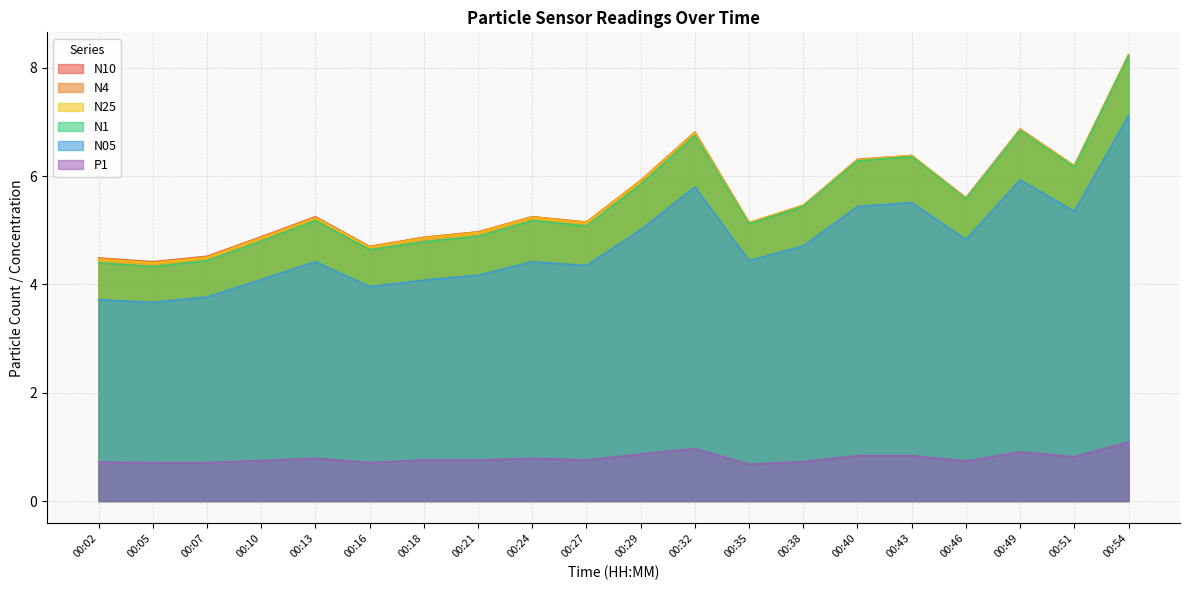

Reading left to right, extract all data points from this chart.

N10: 4.5	4.4	4.5	4.9	5.2	4.7	4.9	5.0	5.2	5.2	5.9	6.8	5.1	5.5	6.3	6.4	5.6	6.9	6.2	8.2
N4: 4.5	4.4	4.5	4.9	5.2	4.7	4.9	5.0	5.2	5.2	5.9	6.8	5.1	5.5	6.3	6.4	5.6	6.9	6.2	8.2
N25: 4.5	4.4	4.5	4.9	5.2	4.7	4.9	5.0	5.2	5.1	5.9	6.8	5.1	5.5	6.3	6.4	5.6	6.9	6.2	8.2
N1: 4.4	4.3	4.4	4.8	5.2	4.6	4.8	4.9	5.2	5.1	5.8	6.8	5.1	5.4	6.3	6.4	5.6	6.8	6.2	8.2
N05: 3.7	3.7	3.8	4.1	4.4	4.0	4.1	4.2	4.4	4.3	5.0	5.8	4.4	4.7	5.4	5.5	4.8	5.9	5.3	7.1
P1: 0.7	0.7	0.7	0.8	0.8	0.7	0.8	0.8	0.8	0.8	0.9	1.0	0.7	0.7	0.8	0.8	0.7	0.9	0.8	1.1